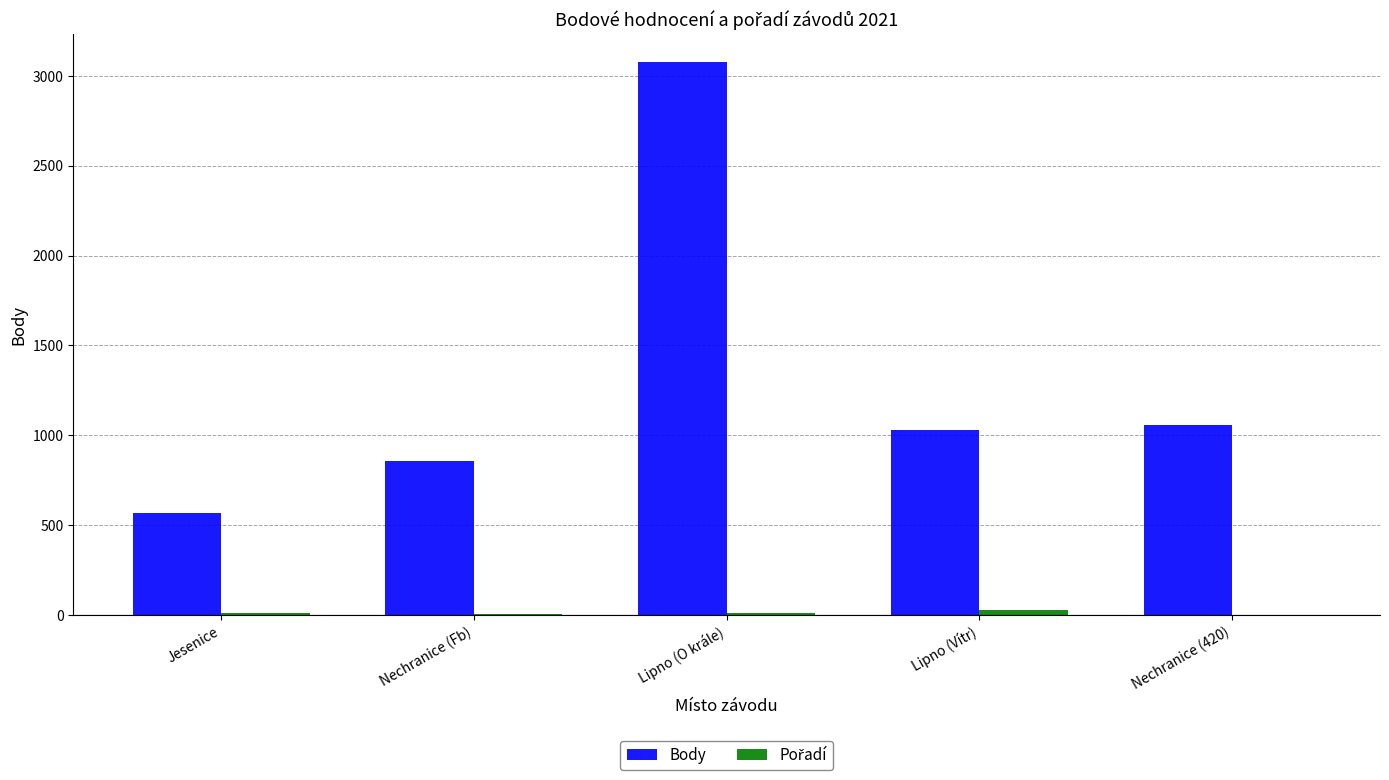

True or false: Body has a value of 300 at Jesenice.

False